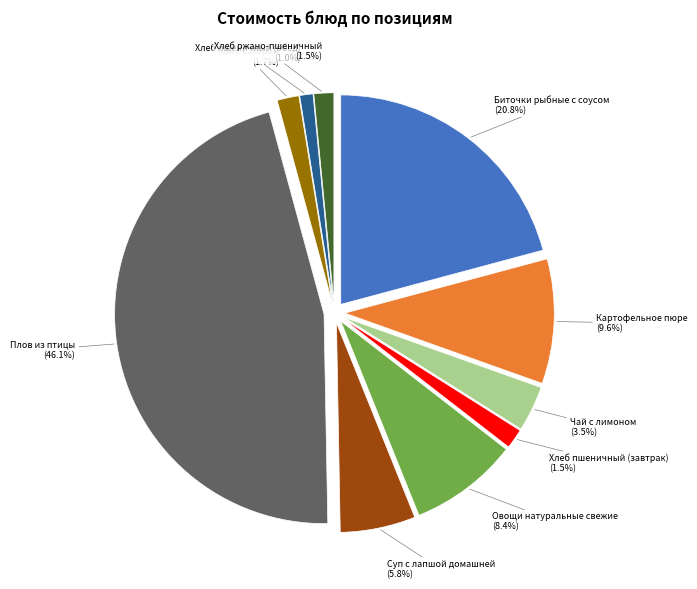

Which category has the biggest portion of the pie?

Плов из птицы